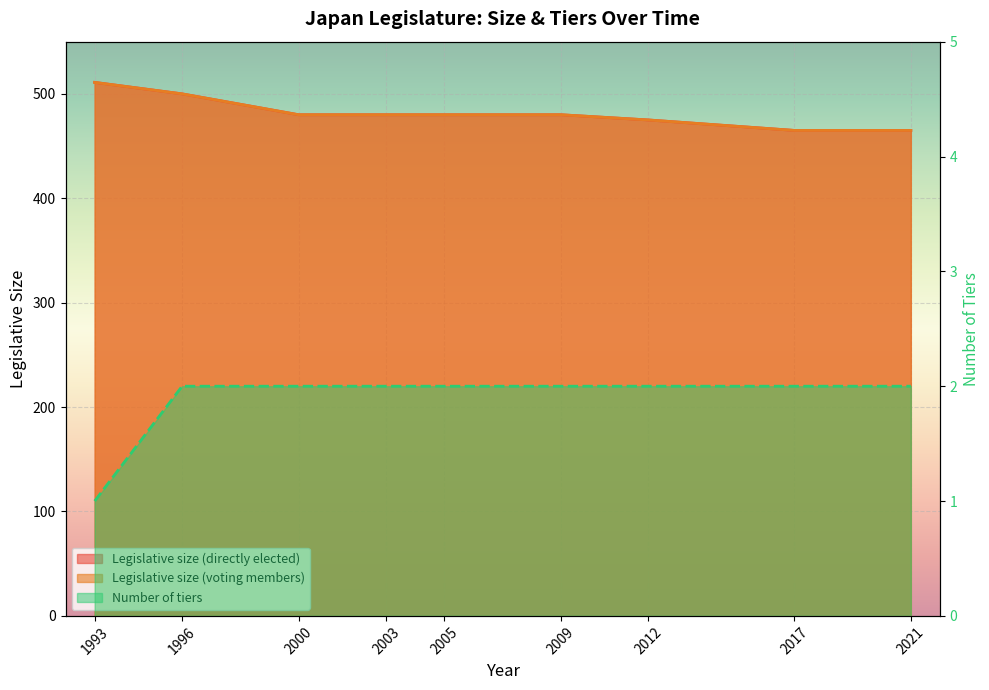

Count the number of data series in this chart.

3